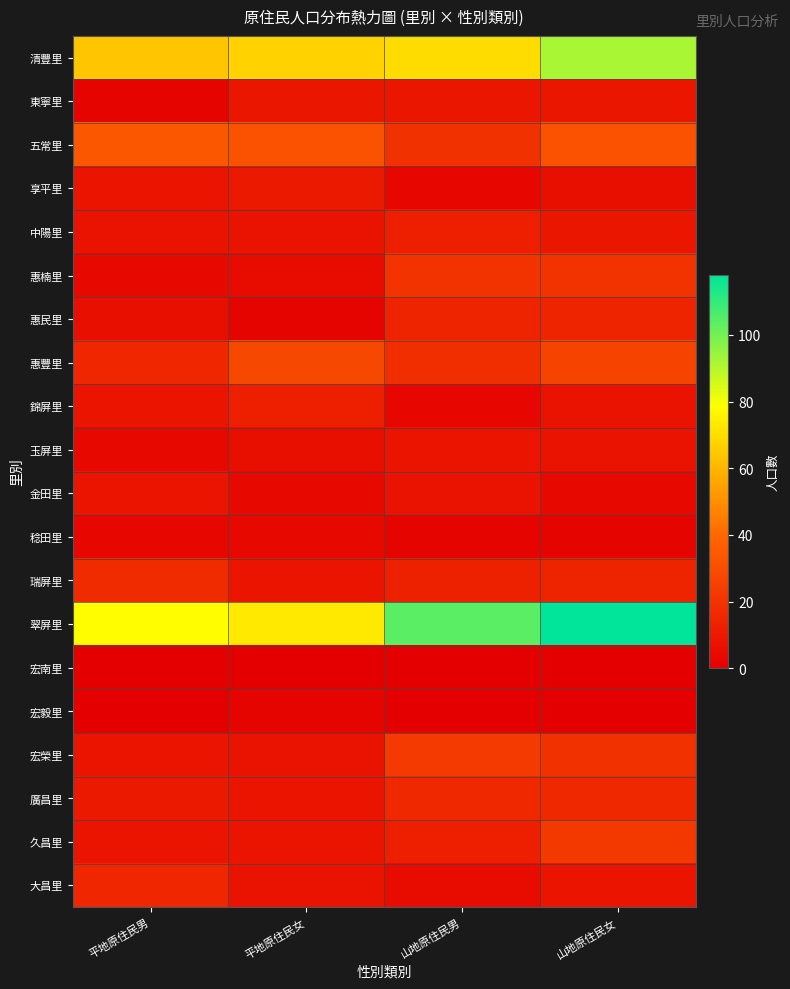

Which label corresponds to the smallest value in the chart?

平地原住民男